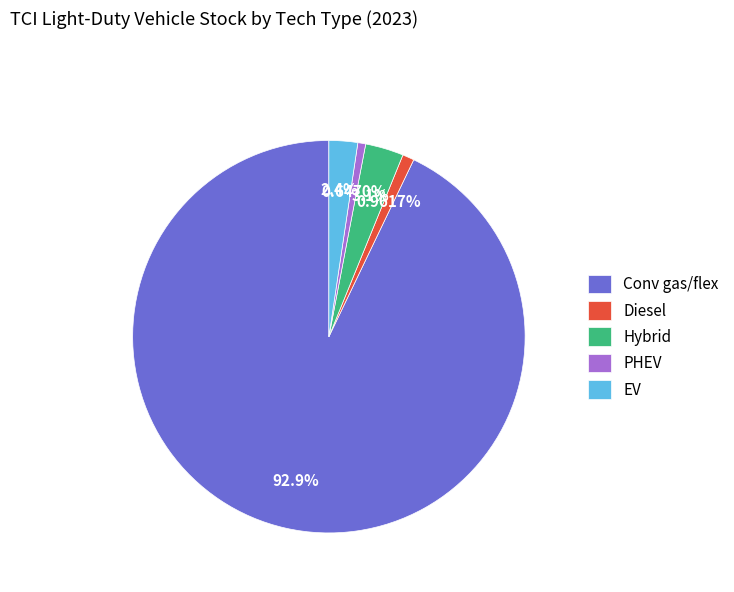

Which slice is the largest?

Conv gas/flex